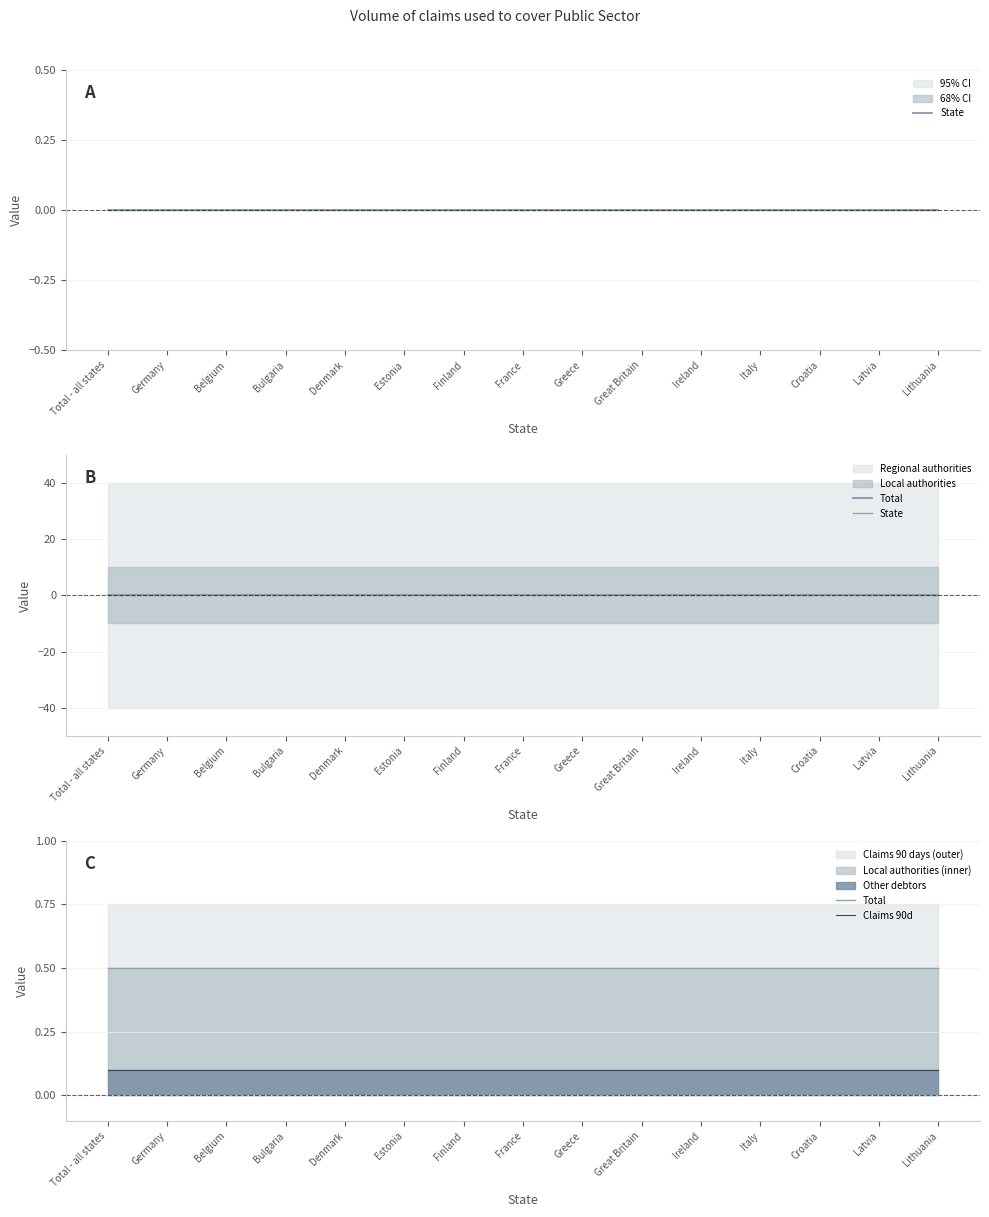

List the series in order of their peak value, lowest first.

State, Claims 90d, Total